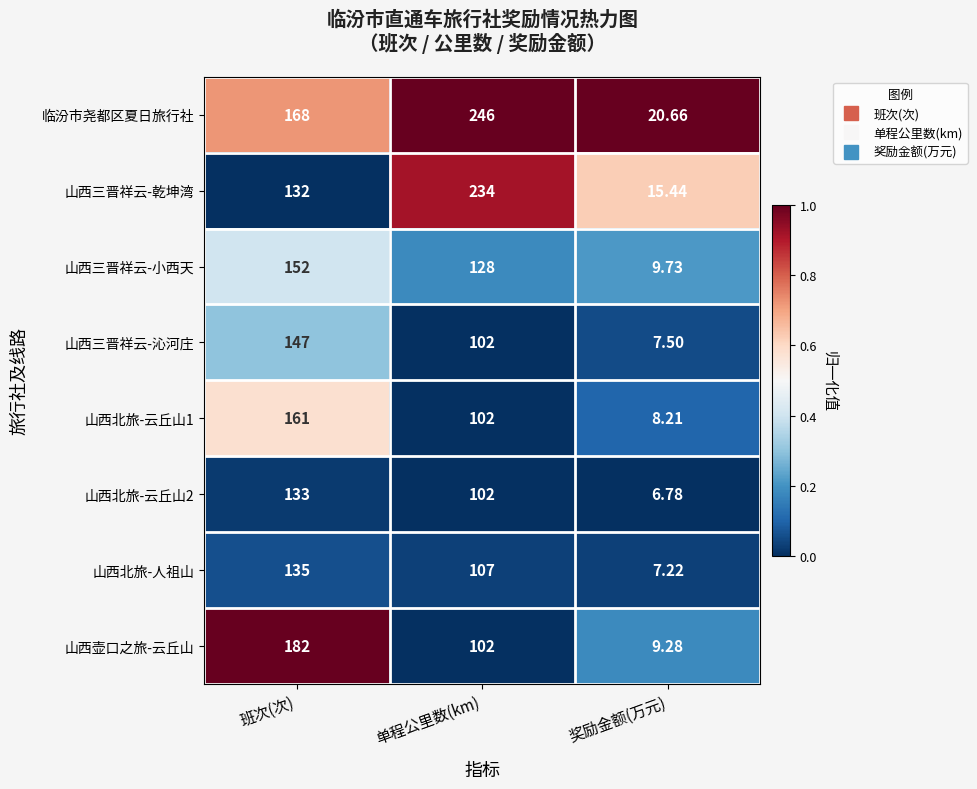

Which series has the largest total across all categories?

临汾市尧都区夏日旅行社